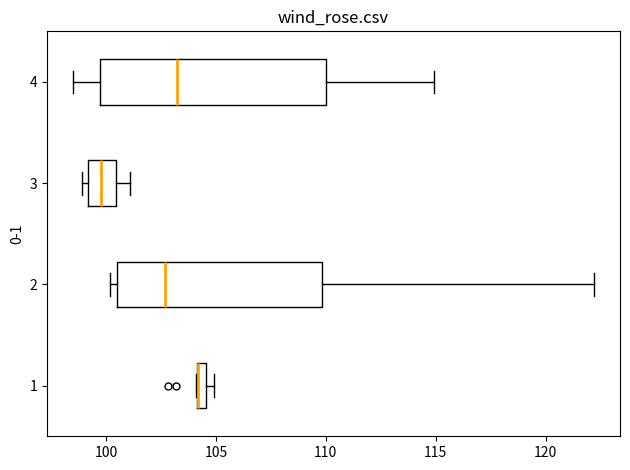

Where does the median line of the box at y = 4 sit on the x-axis? The values are not printed on the chart, so give them approximately, as read against the axis.

103.5